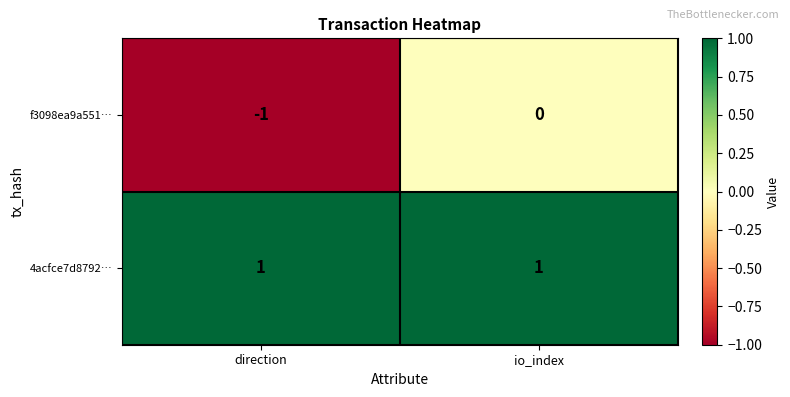

Which category has the lowest value across all series?

direction